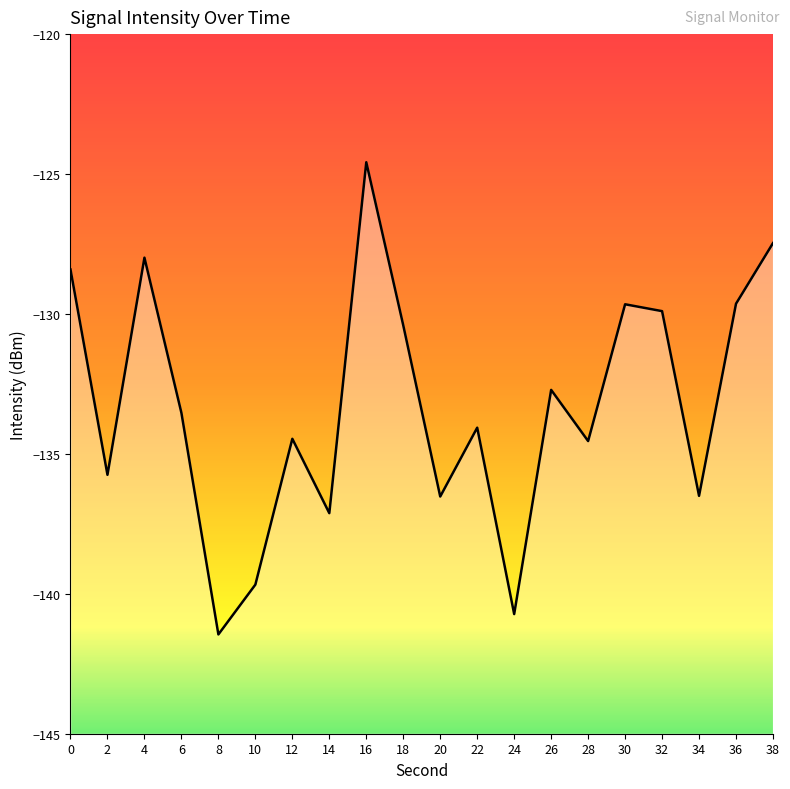

What is the change in value from 8 to 32?

+11.6